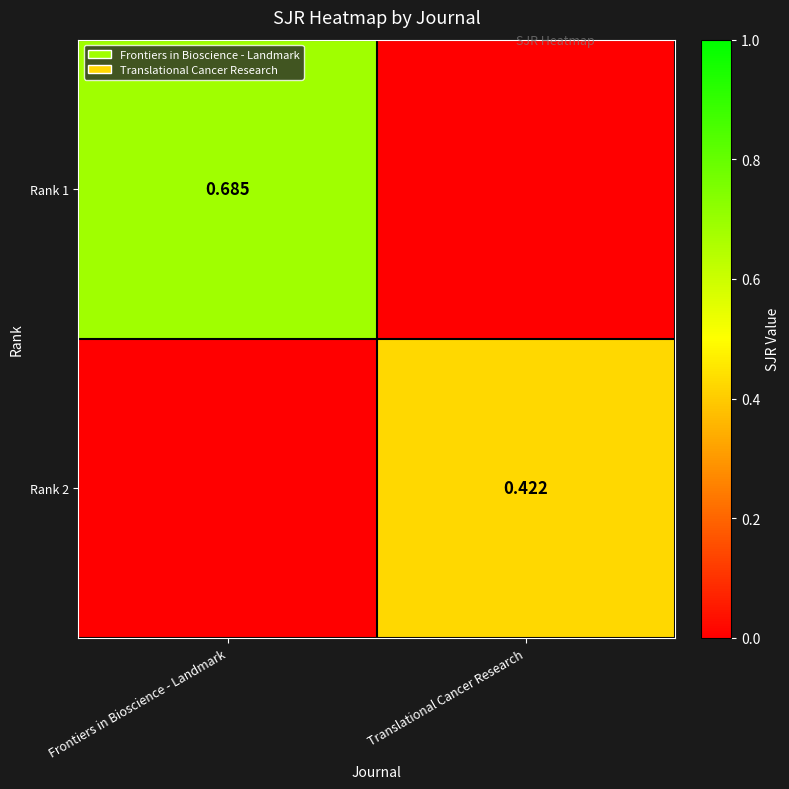

The Rank 2 series shows 0.1 at Translational Cancer Research. True or false?

False